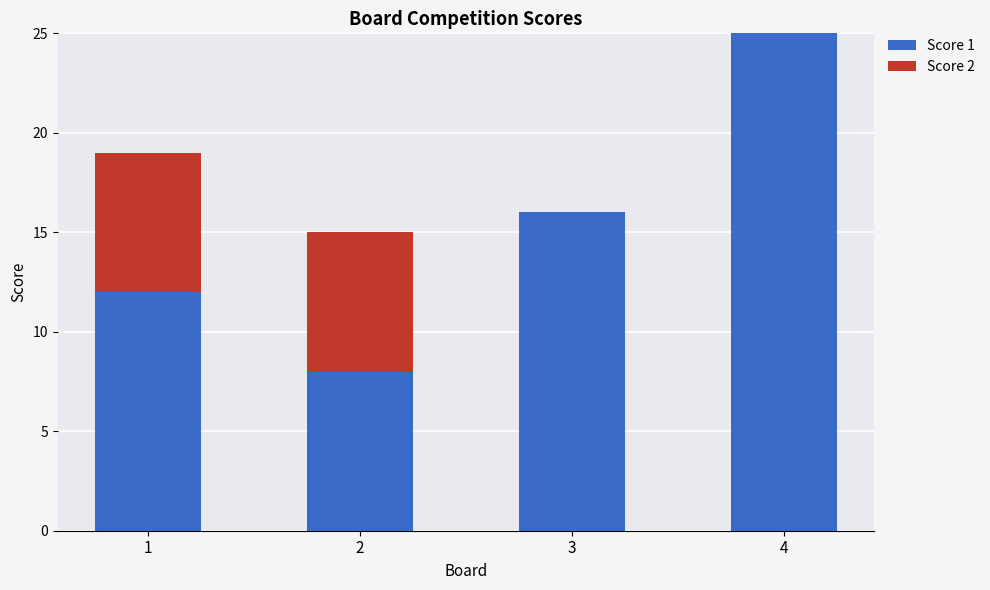

Reading left to right, list the values for the Score 1 series.

1=12	2=8	3=16	4=25